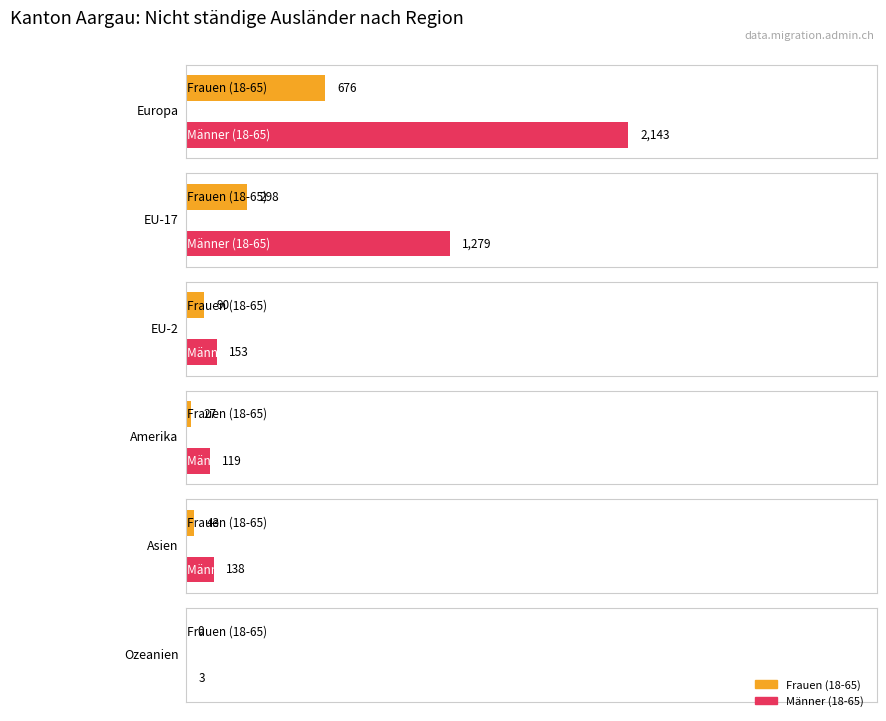

What is the label of the 6th bar from the right?

Europa